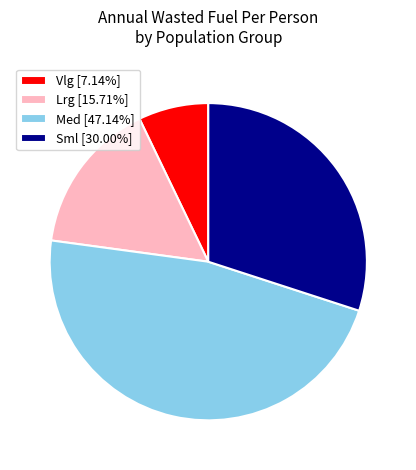

How many slices are in this pie chart?

4